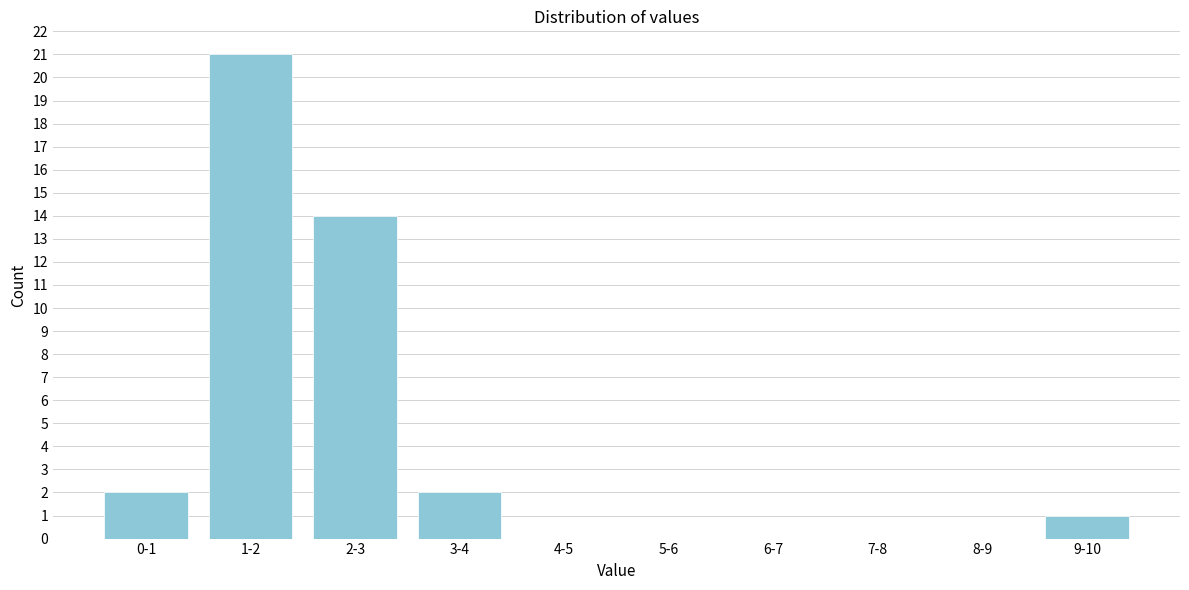

Reading right to left, transcribe all the data shown in this chart.

9-10=1	8-9=0	7-8=0	6-7=0	5-6=0	4-5=0	3-4=2	2-3=14	1-2=21	0-1=2